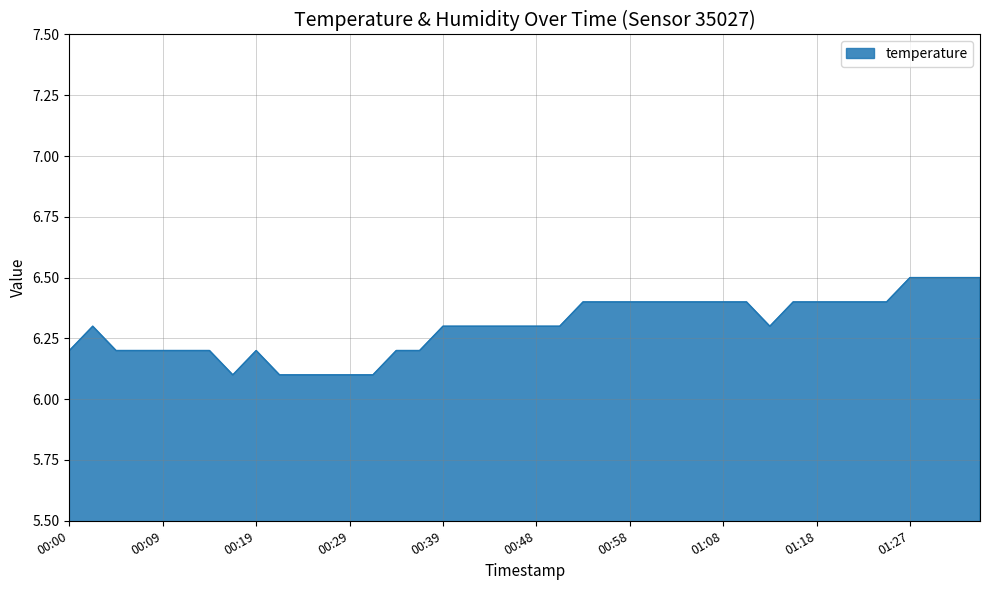

Count the number of data series in this chart.

1